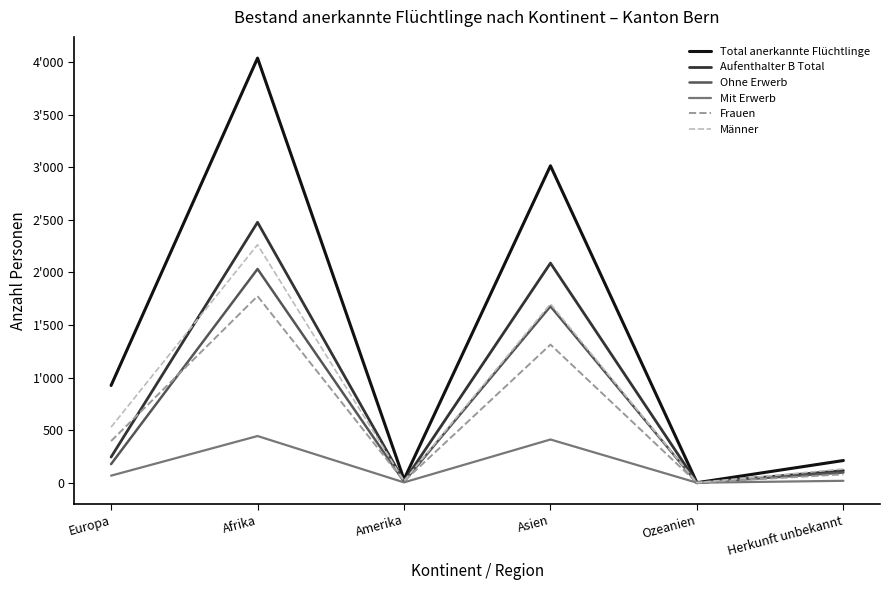

Does the chart have visible grid lines?

No